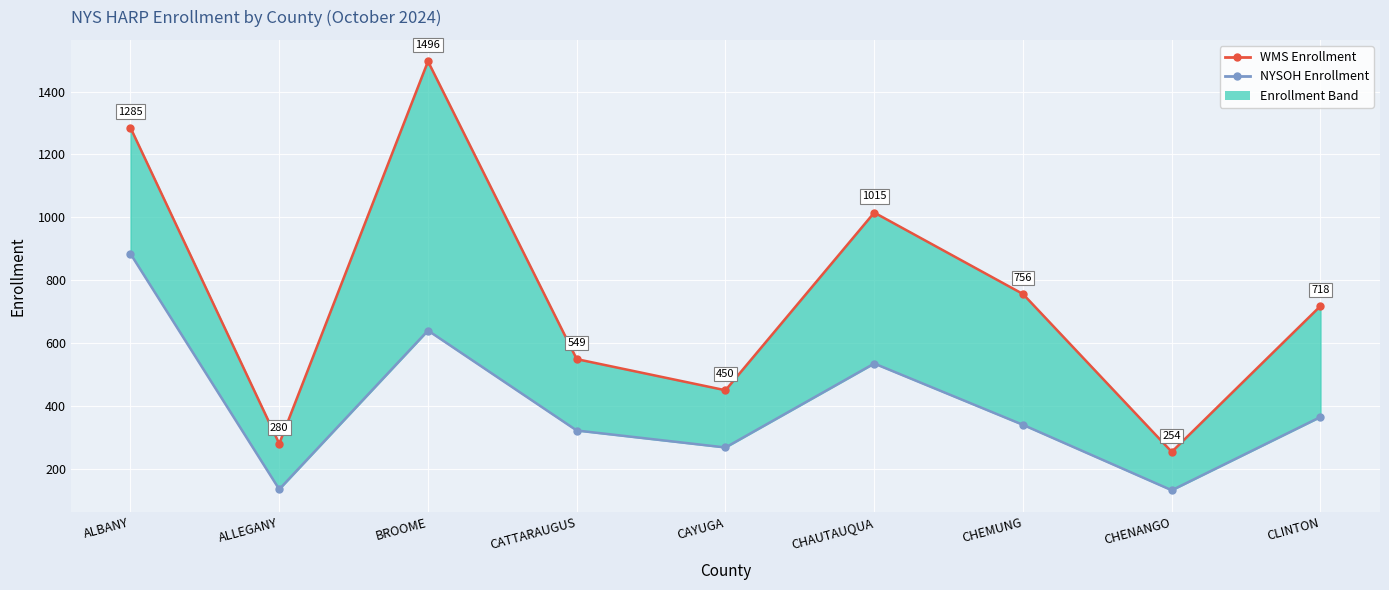

What is the approximate value of WMS Enrollment at CLINTON?

718